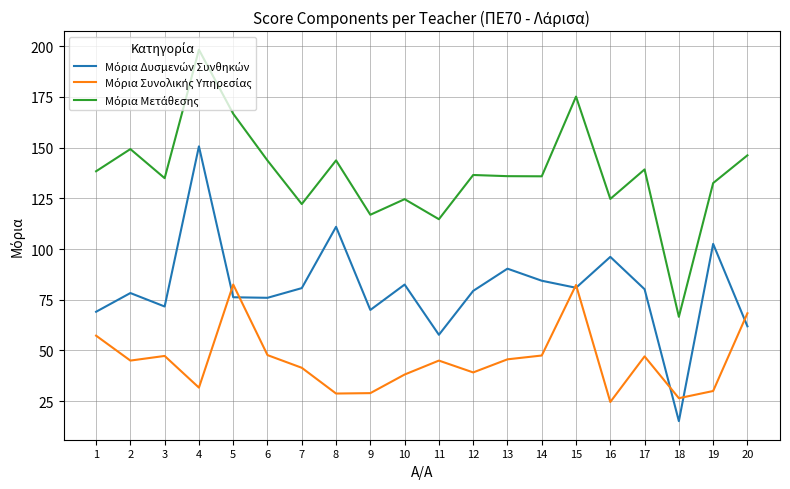

What is the difference between the highest and lowest values at 20?

84.3